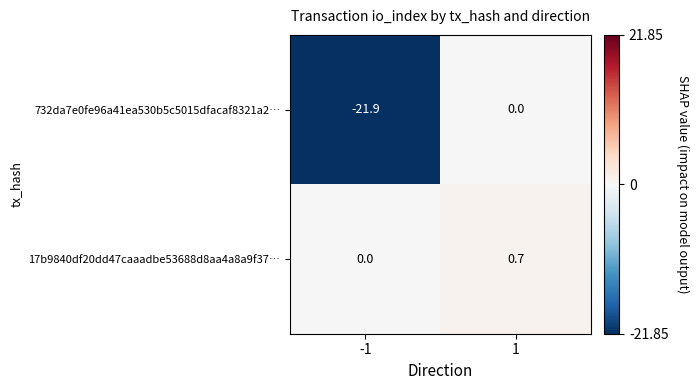

Which series has the largest range (max minus min)?

732da7e0fe96a41ea530b5c5015dfacaf8321a2…